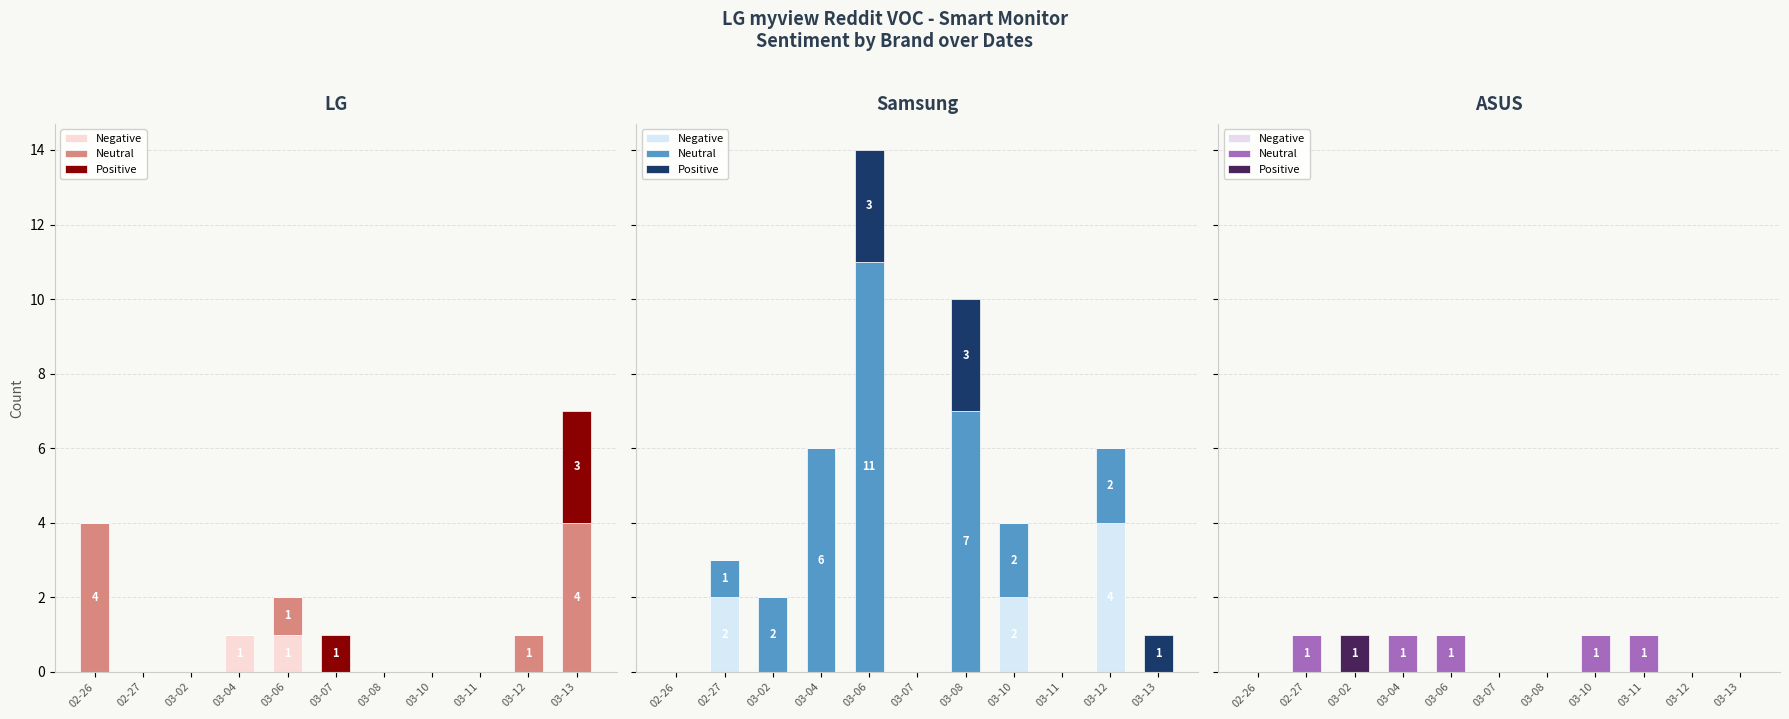

How many bars are there in each group?

3